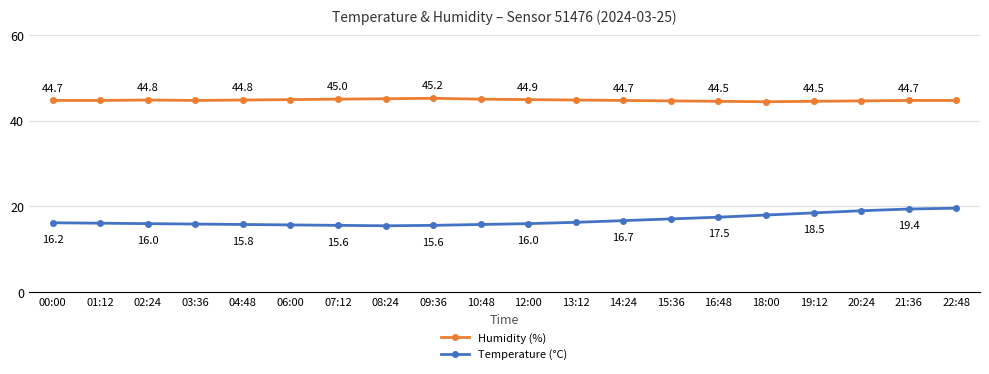

What is the lowest value of the Humidity (%) series?

44.4